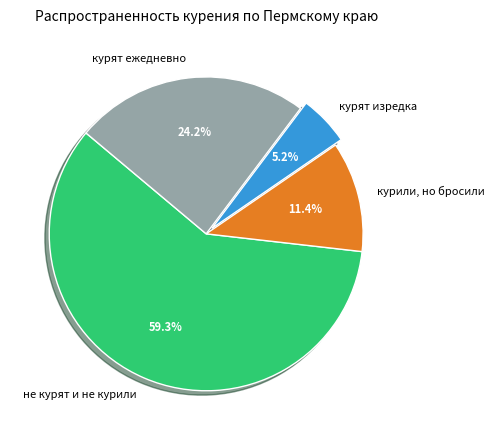

Count the number of slices in the pie.

4